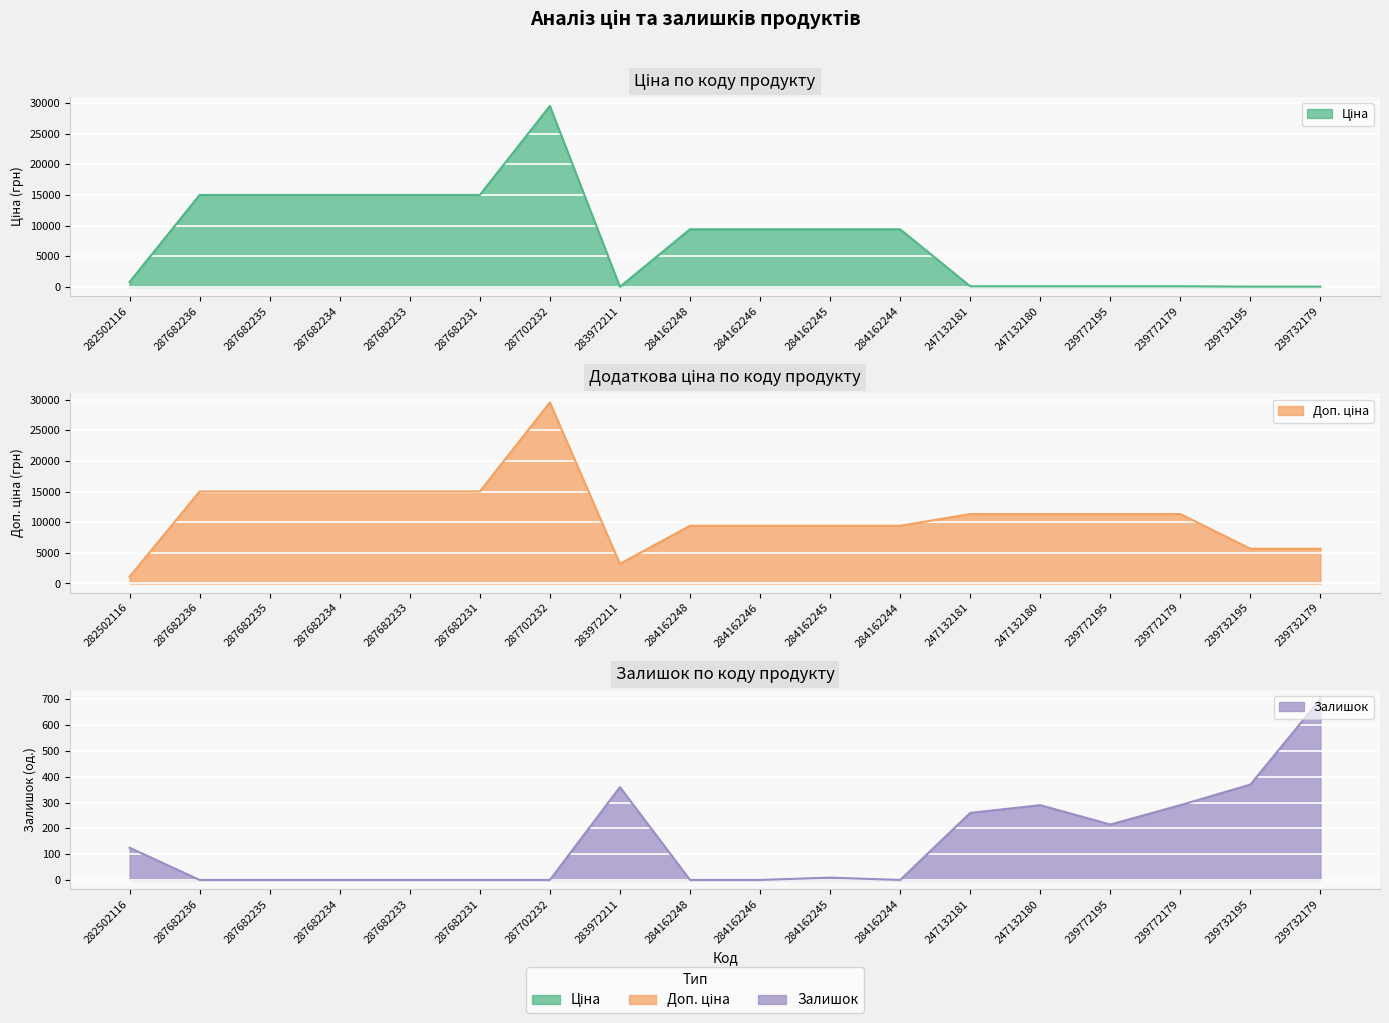

What is the greatest value displayed?

29548.9